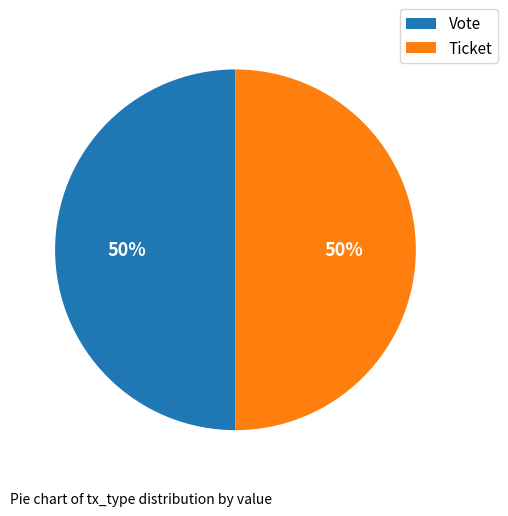

How many segments does this pie chart have?

2